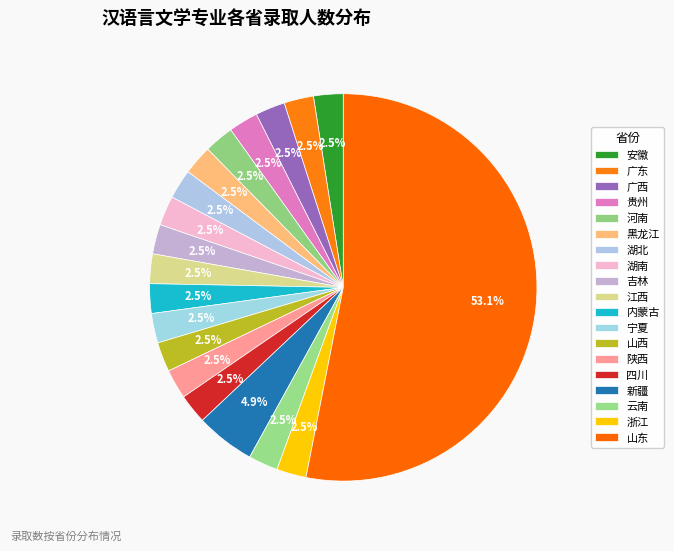

True or false: 陕西 accounts for 2% of the total.

True